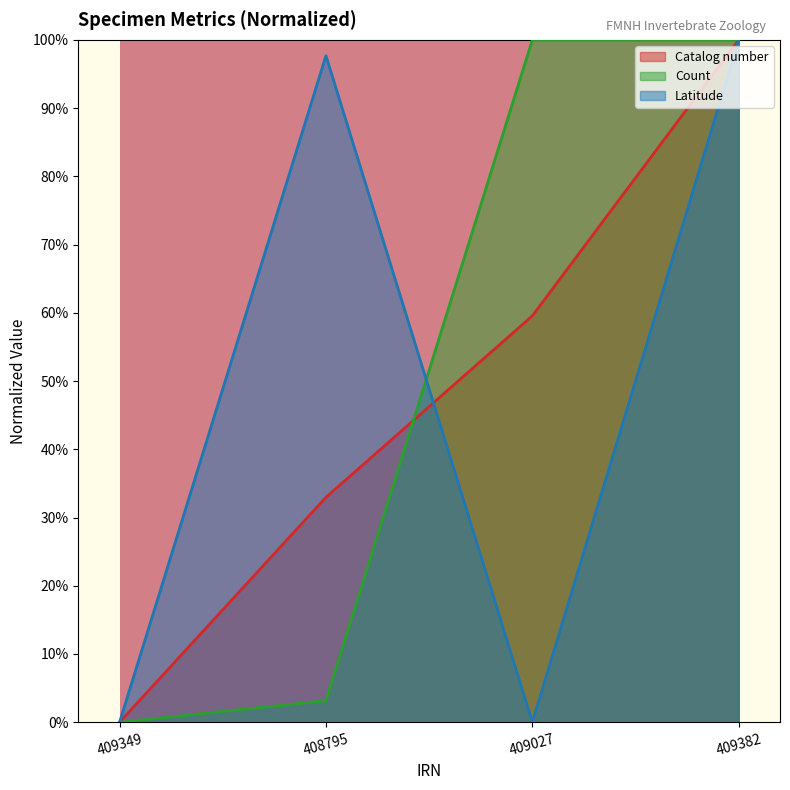

Reading right to left, transcribe all the data shown in this chart.

Catalog number: 100.0	59.6	33.0	0.0
Count: 100.0	100.0	3.2	0.0
Latitude: 100.0	0.0	97.7	0.0